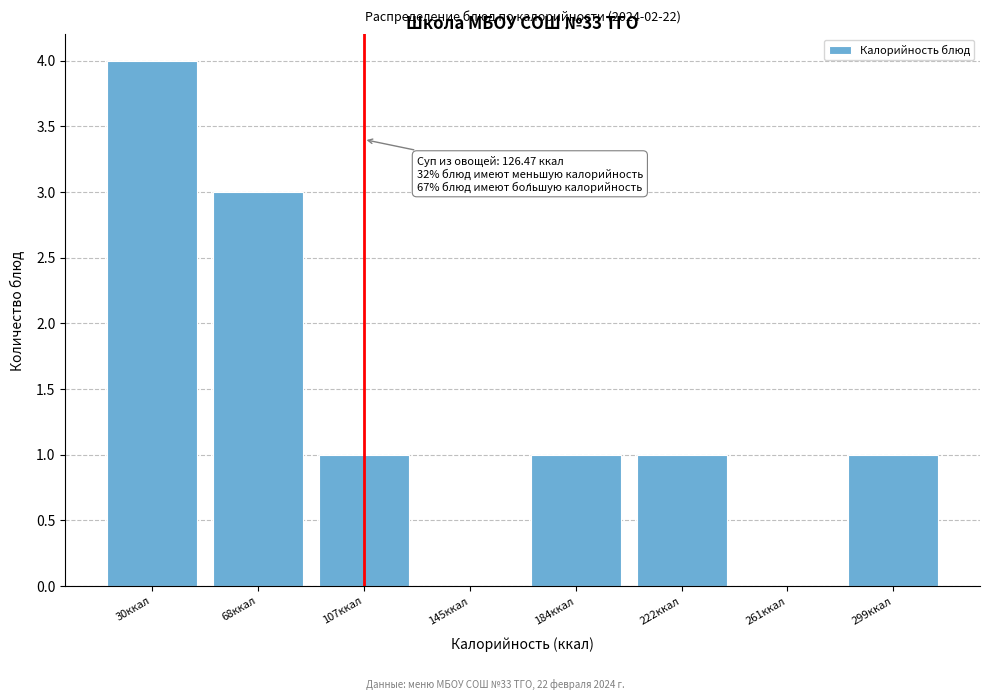

Reading left to right, transcribe all the data shown in this chart.

30ккал=4	68ккал=3	107ккал=1	145ккал=0	184ккал=1	222ккал=1	261ккал=0	299ккал=1